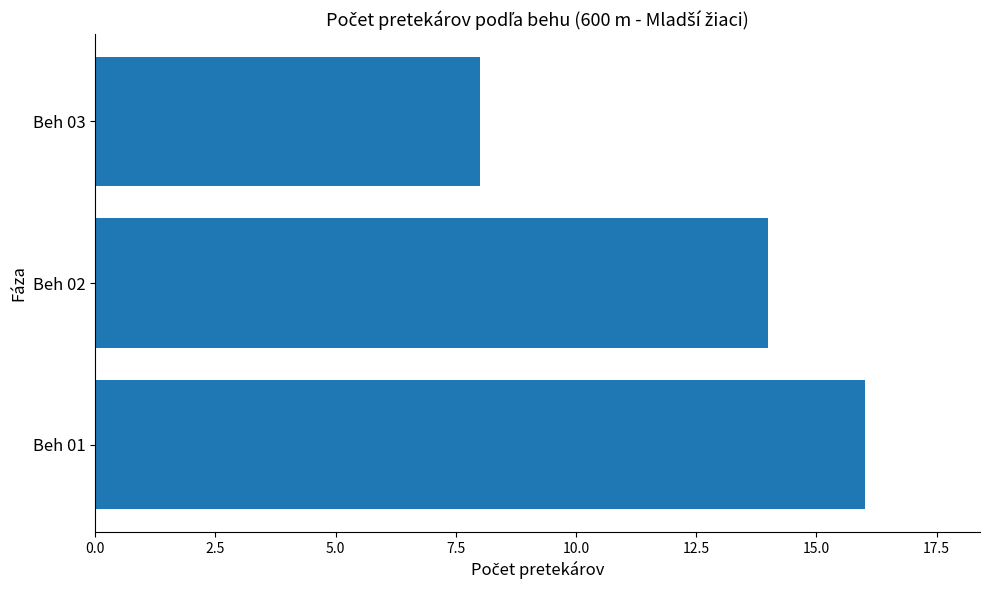

What is the ratio of the value at Beh 02 to the value at Beh 01?

0.9